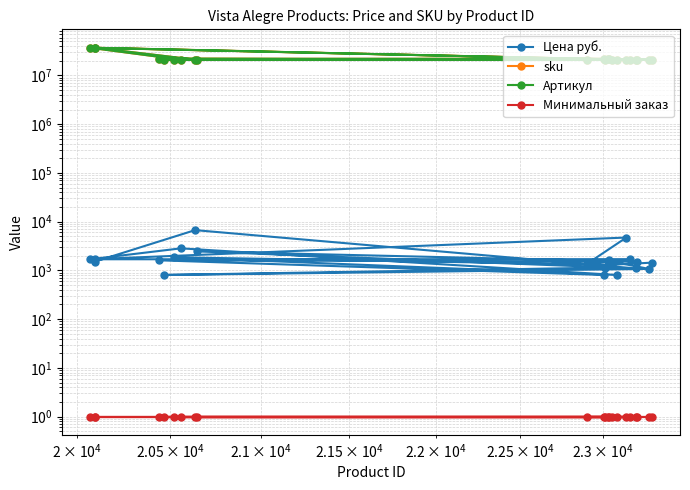

What is the value of the Цена руб. point at the 4th from the left?

806